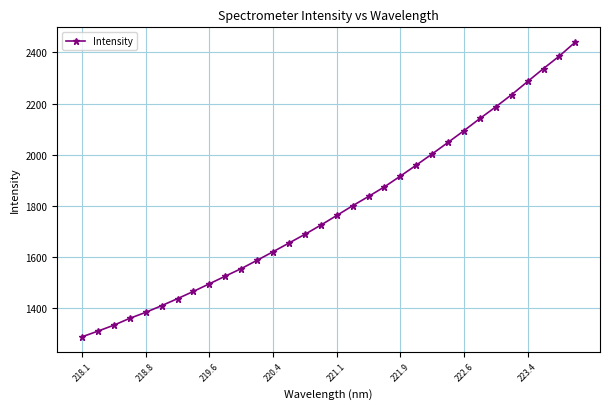

Is this an area chart (filled region under the line)?

No